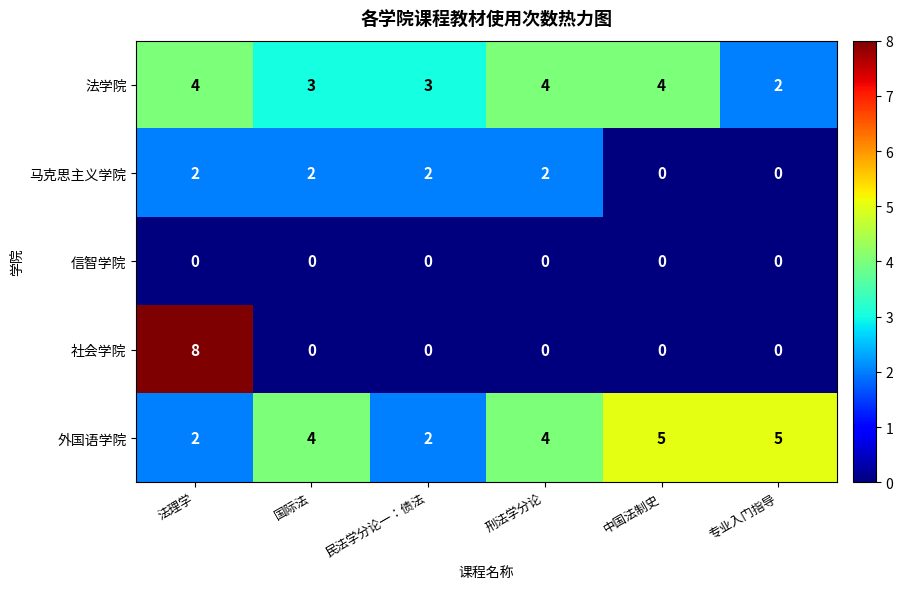

Reading left to right, transcribe all the data shown in this chart.

法学院: 法理学=4	国际法=3	民法学分论一：债法=3	刑法学分论=4	中国法制史=4	专业入门指导=2
马克思主义学院: 法理学=2	国际法=2	民法学分论一：债法=2	刑法学分论=2	中国法制史=0	专业入门指导=0
信智学院: 法理学=0	国际法=0	民法学分论一：债法=0	刑法学分论=0	中国法制史=0	专业入门指导=0
社会学院: 法理学=8	国际法=0	民法学分论一：债法=0	刑法学分论=0	中国法制史=0	专业入门指导=0
外国语学院: 法理学=2	国际法=4	民法学分论一：债法=2	刑法学分论=4	中国法制史=5	专业入门指导=5